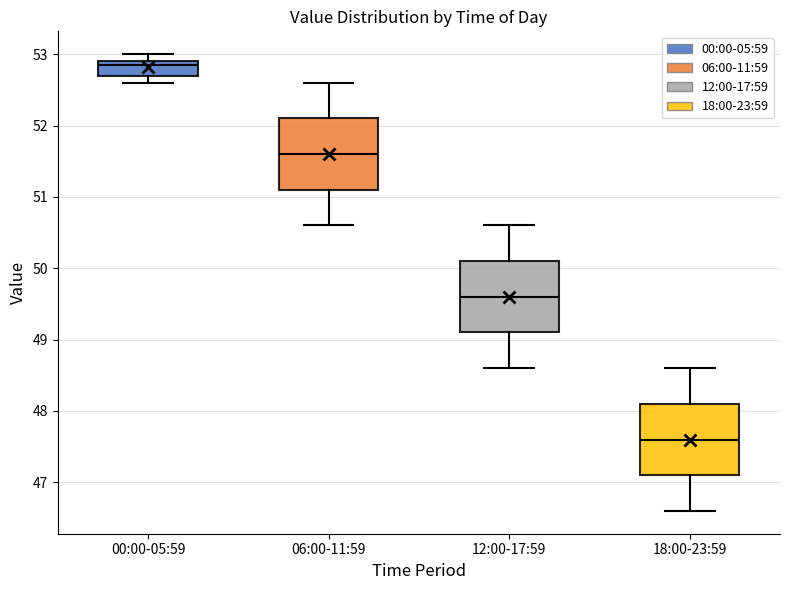

Which box has the lowest median line?

18:00-23:59